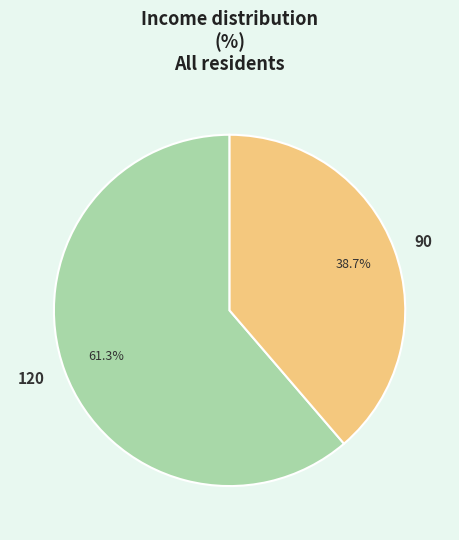

Combined, what portion of the pie is 90 and 120?

100.0%